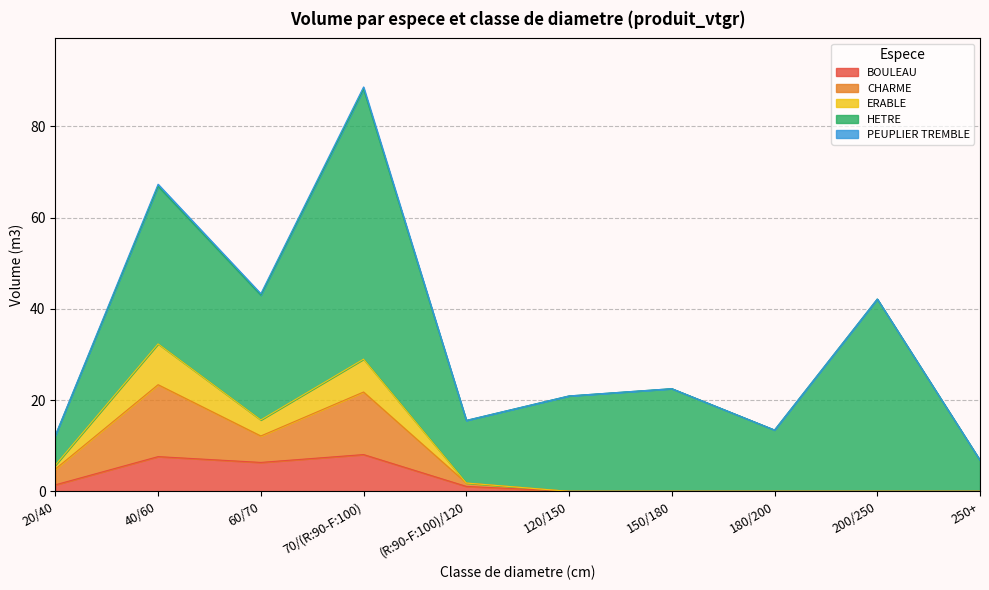

Is the value of PEUPLIER TREMBLE at (R:90-F:100)/120 greater than the value of CHARME at 180/200?

No